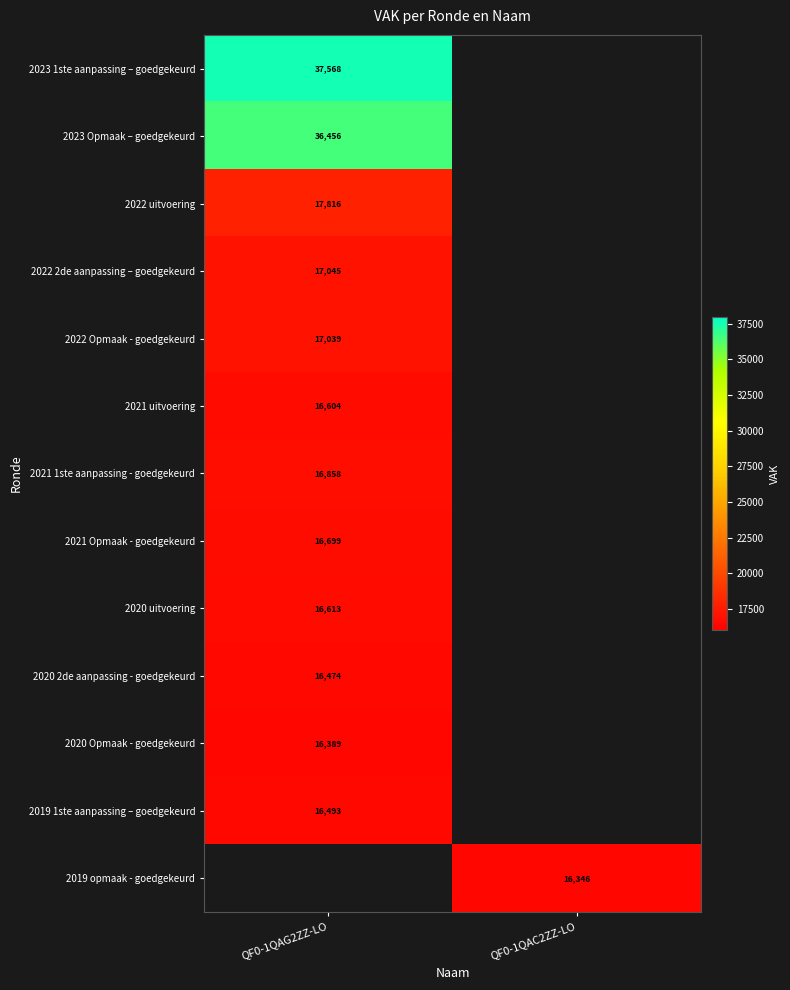

The value of 2023 1ste aanpassing – goedgekeurd at QF0-1QAG2ZZ-LO is 65483. True or false?

False